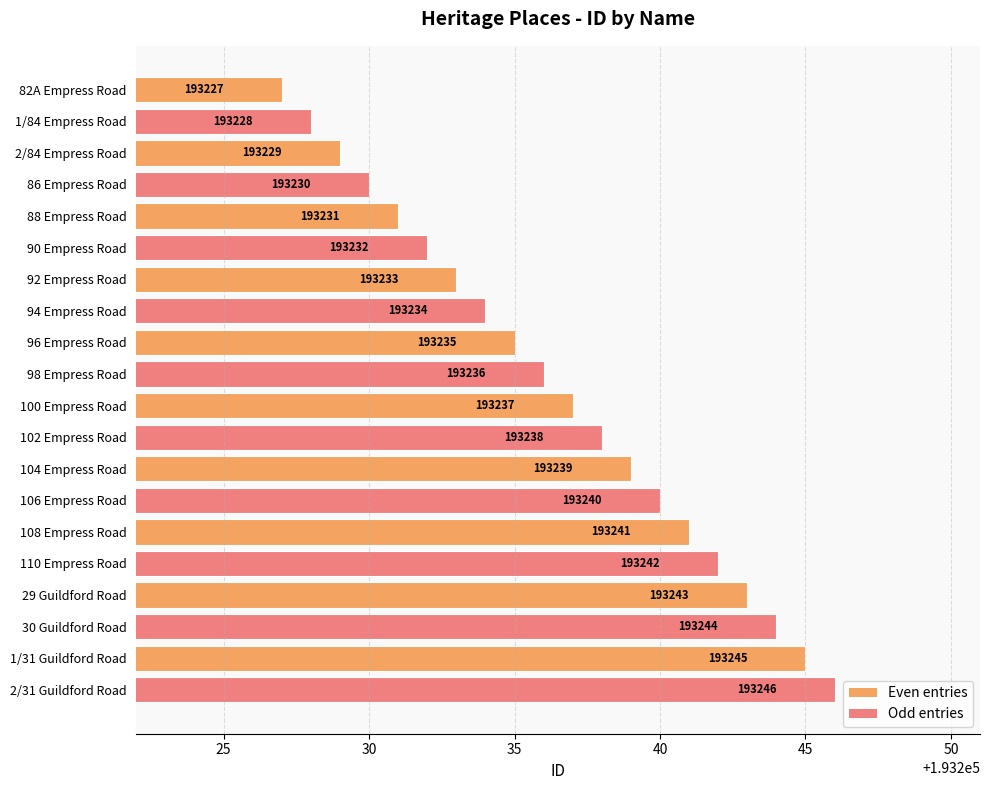

Are the bars horizontal?

Yes